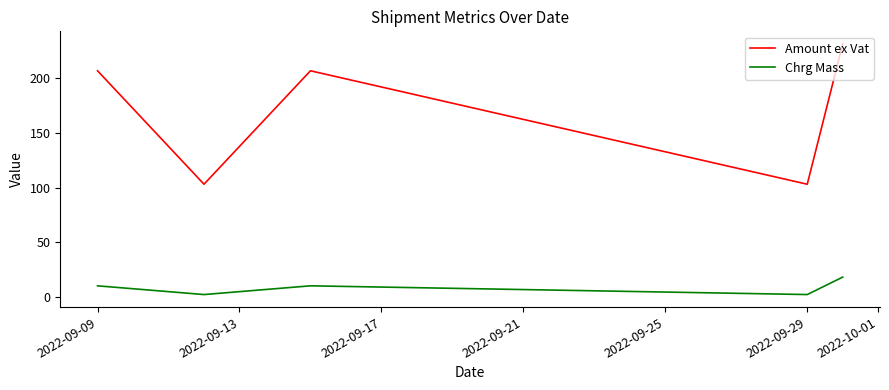

Rank the series by their maximum value, from highest to lowest.

Amount ex Vat, Chrg Mass